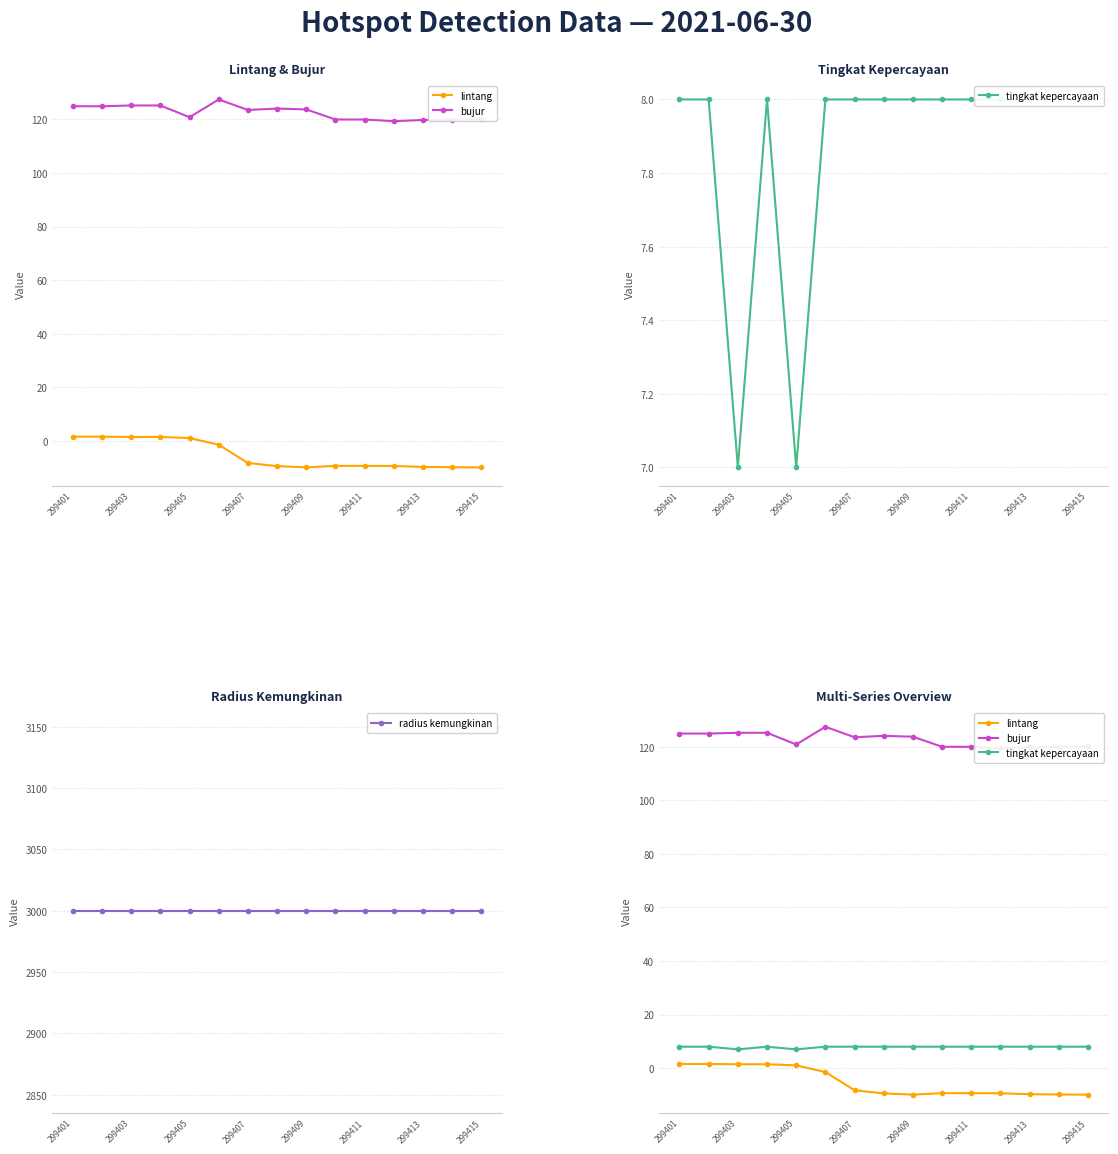

Which series has the largest total across all categories?

radius kemungkinan